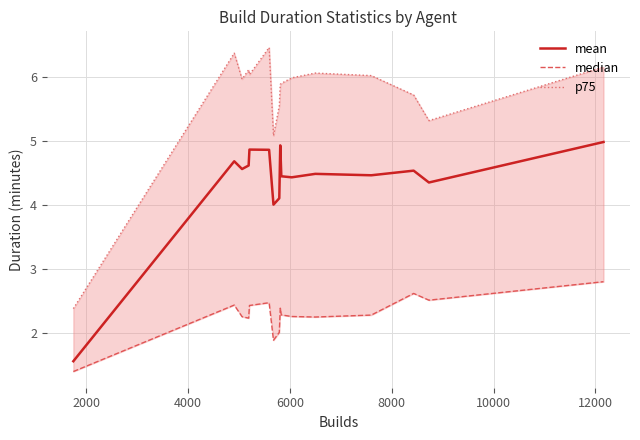

What is the minimum value for mean?

1.6